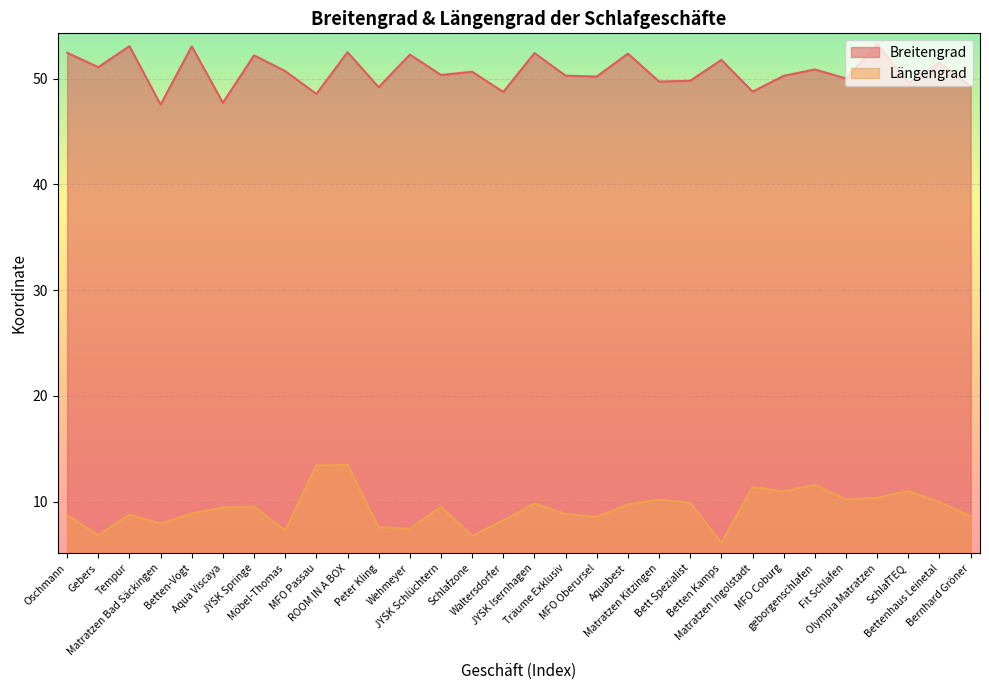

What are all the series names shown in the legend?

Breitengrad, Längengrad